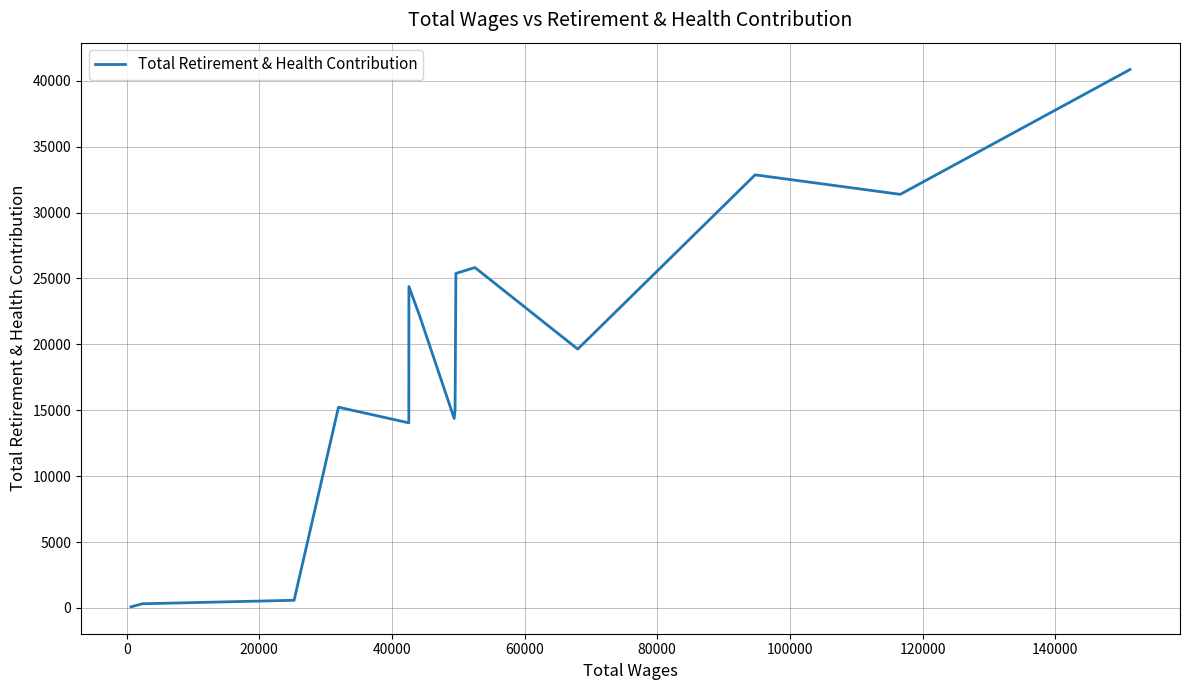

Does the chart have visible grid lines?

Yes